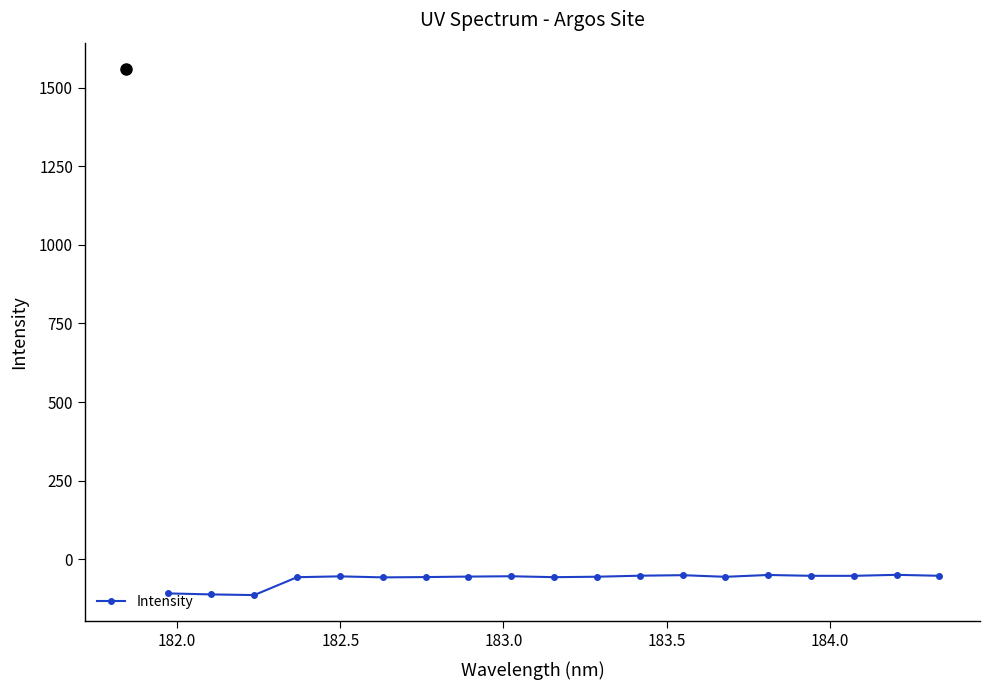

What is the sum of all values?

-1196.5